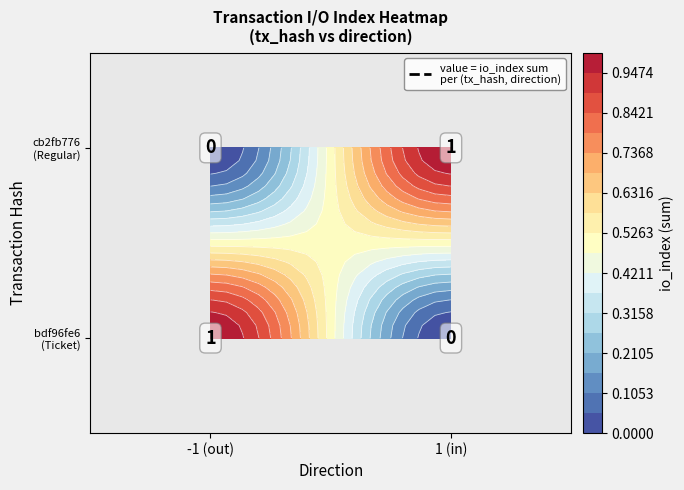

Is it true that bdf96fe6 equals 0 at direction_1?

False